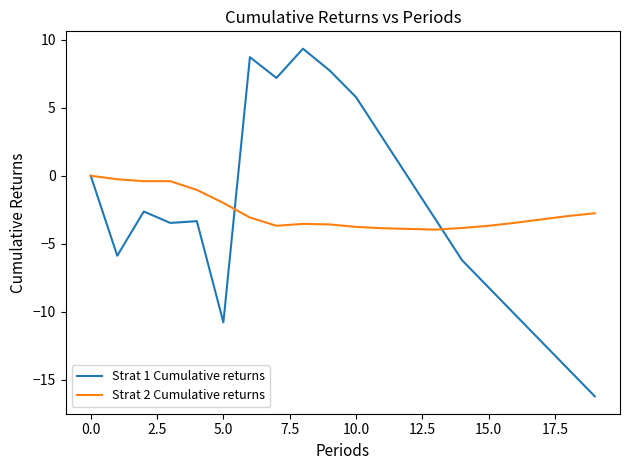

What is the smallest value displayed?

-16.2